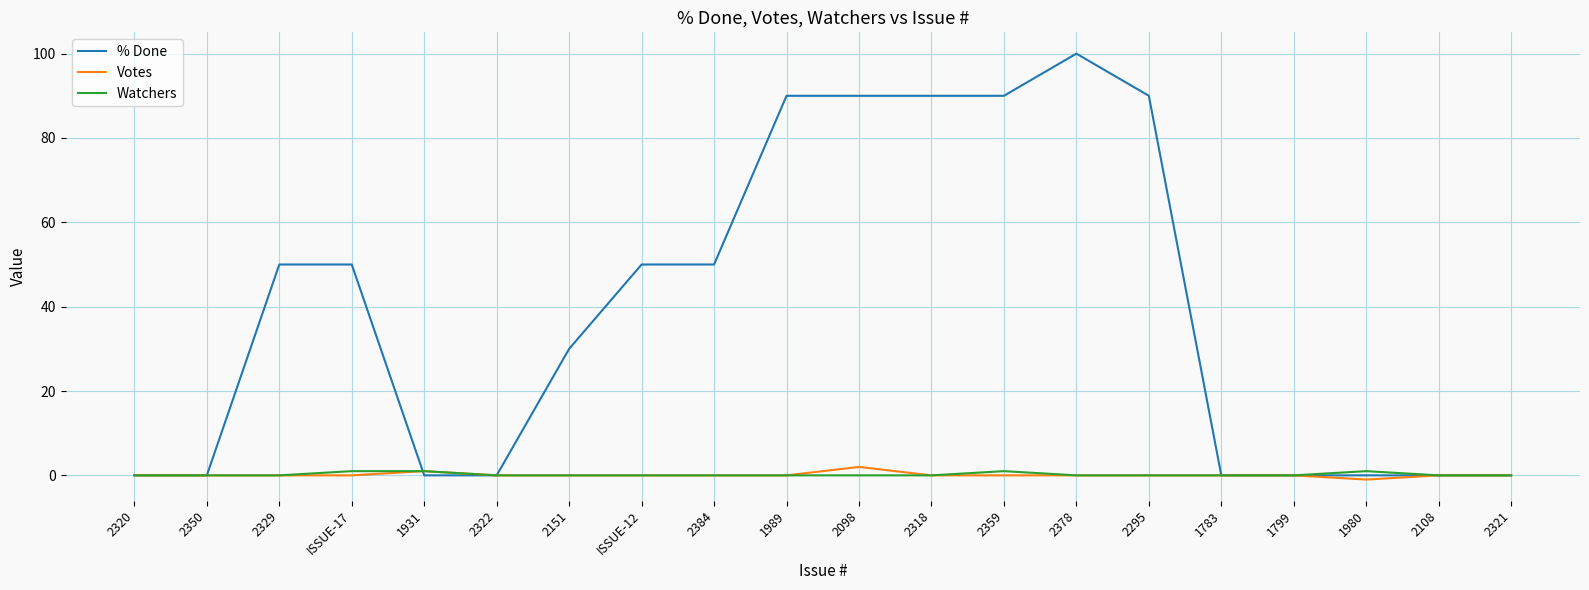

True or false: Watchers has more than 1 points higher than both neighbors.

True